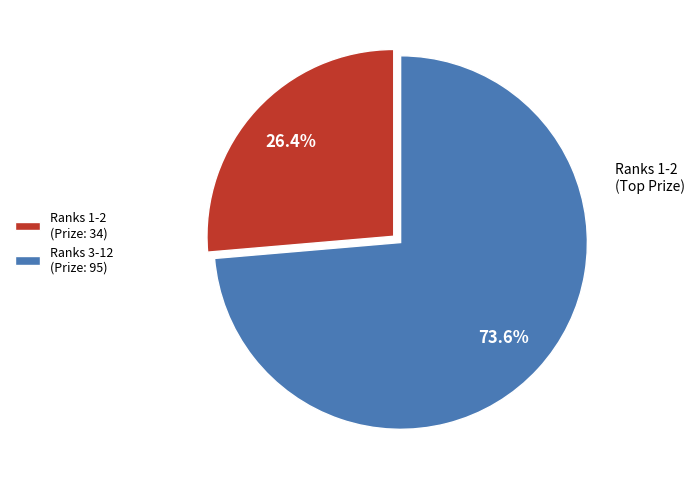

To the nearest percent, what is the average slice percentage?

50%